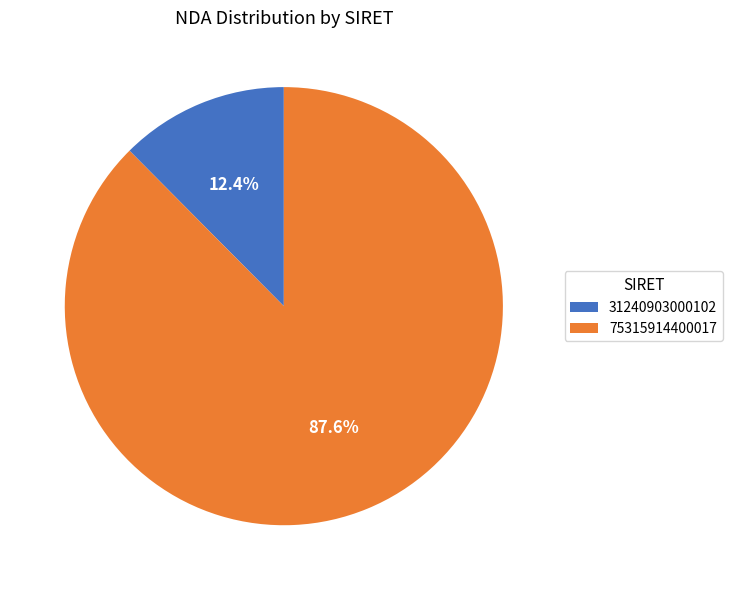

To the nearest percent, what is the difference between the largest and smallest slice percentages?

75%